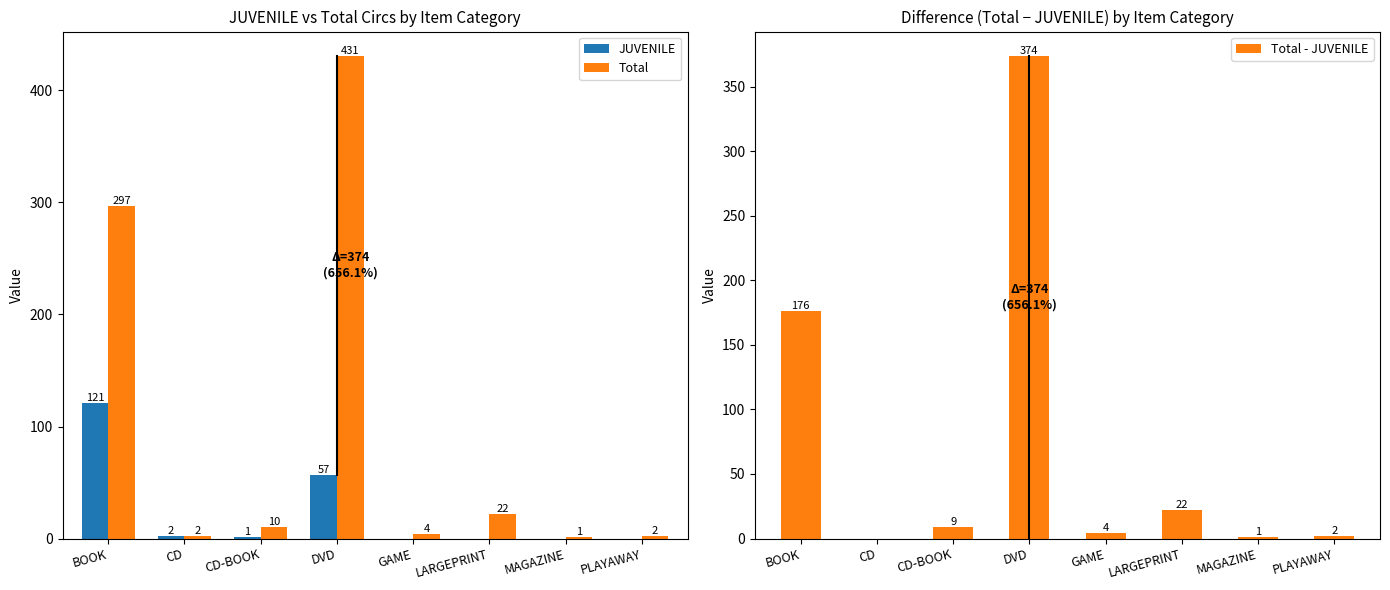

What is the value of the Total bar at the 1st from the left?

297